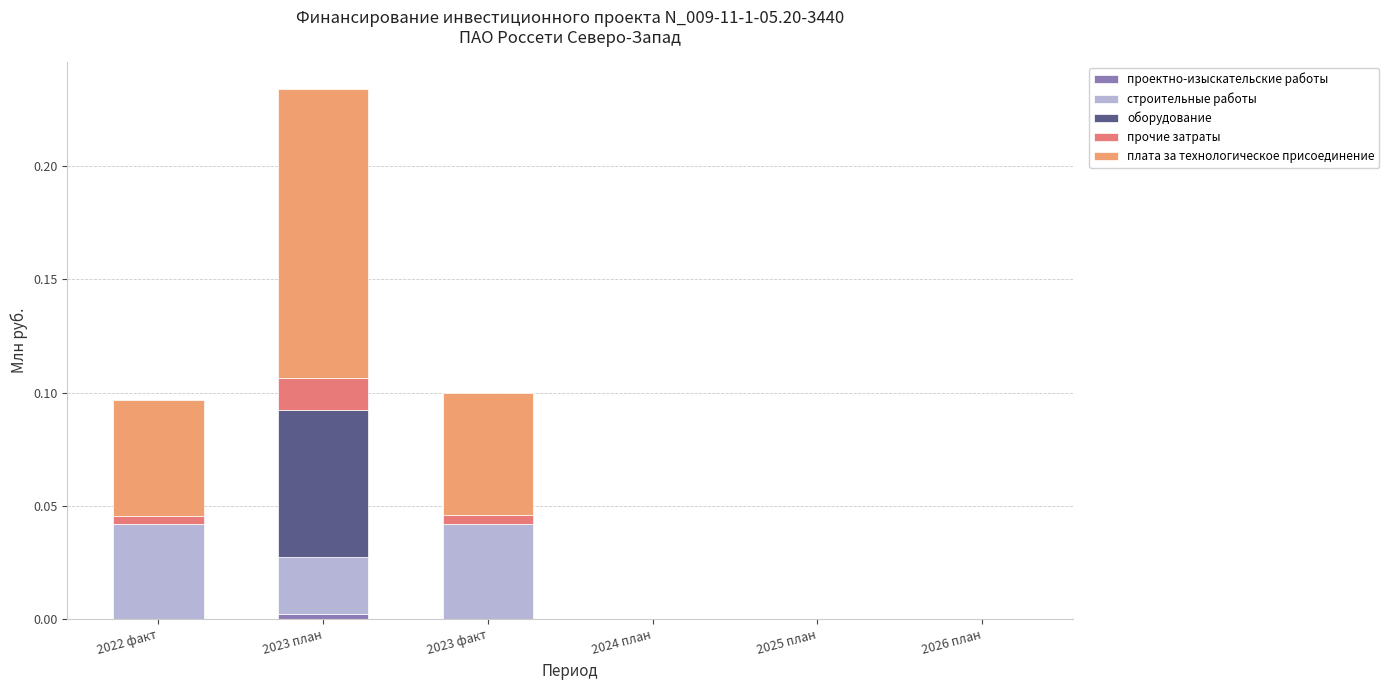

At which category is the sum across all series the highest?

2023 план